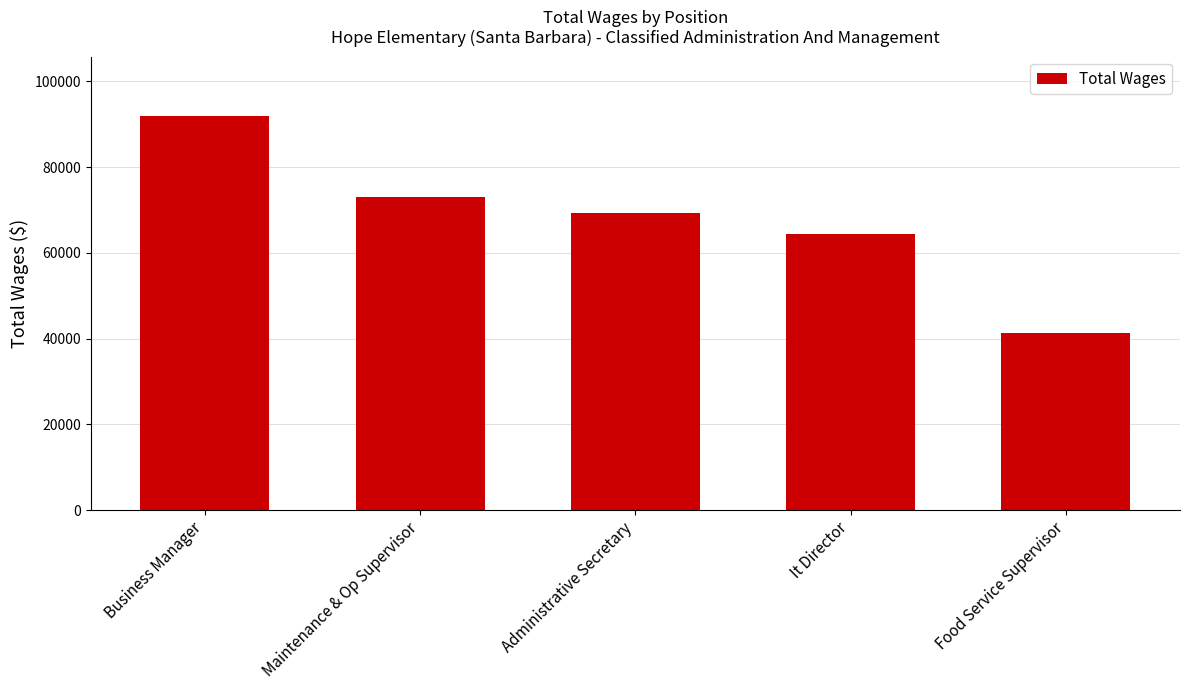

List the labels in order of value, smallest first.

Food Service Supervisor, It Director, Administrative Secretary, Maintenance & Op Supervisor, Business Manager